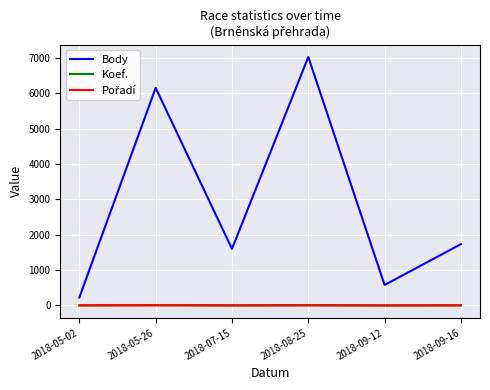

Which series has the widest spread of values?

Body